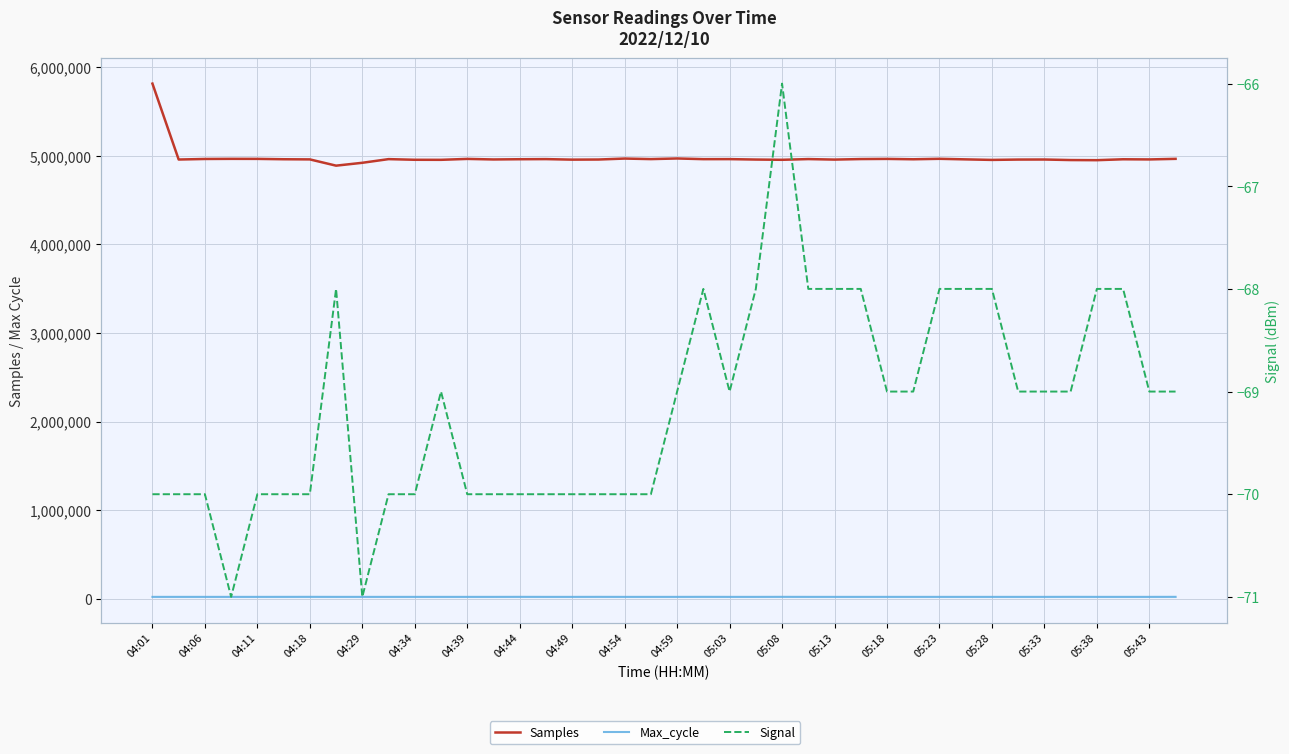

True or false: Samples and Max_cycle intersect in this chart.

False